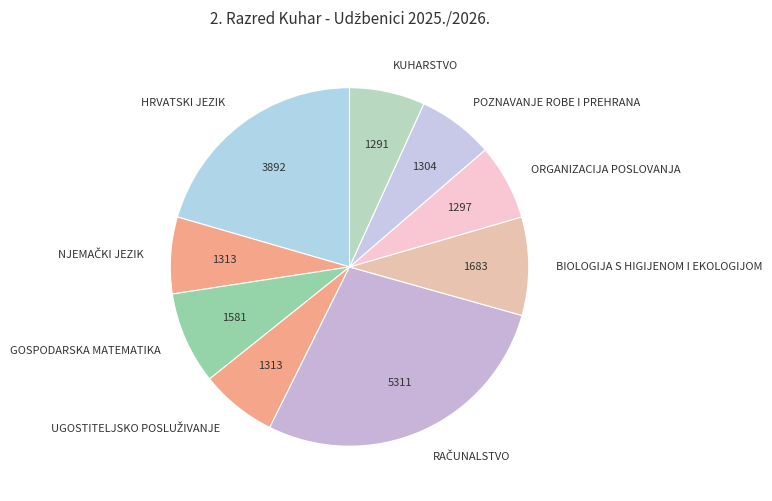

Is it true that HRVATSKI JEZIK is 9% of the pie?

False